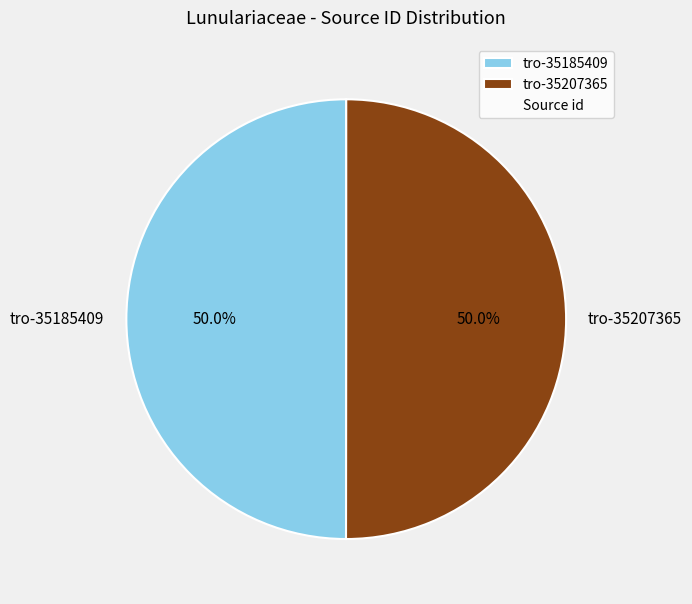

Approximately how many times larger is the value at tro-35207365 compared to tro-35185409?

1.0